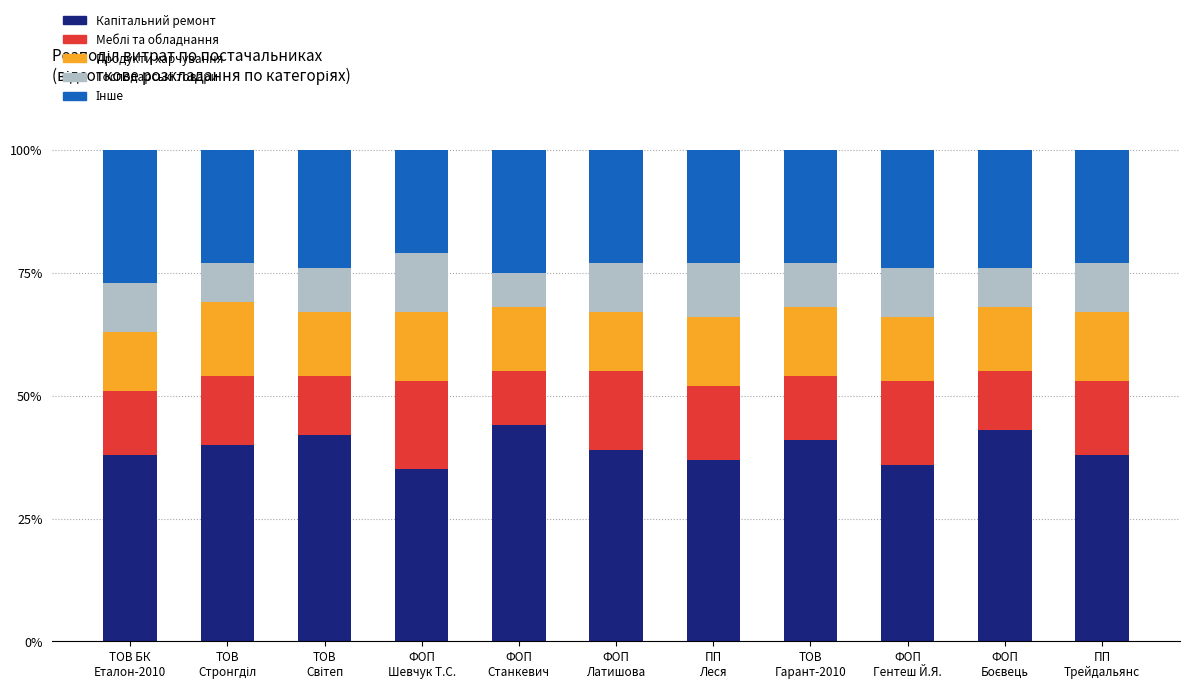

At which label does Господарські товари first exceed 10?

ФОП
Шевчук Т.С.